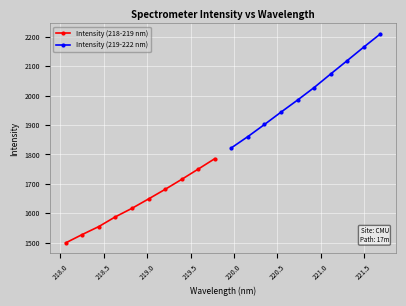

True or false: Intensity (219-222 nm) and Intensity (218-219 nm) intersect in this chart.

False